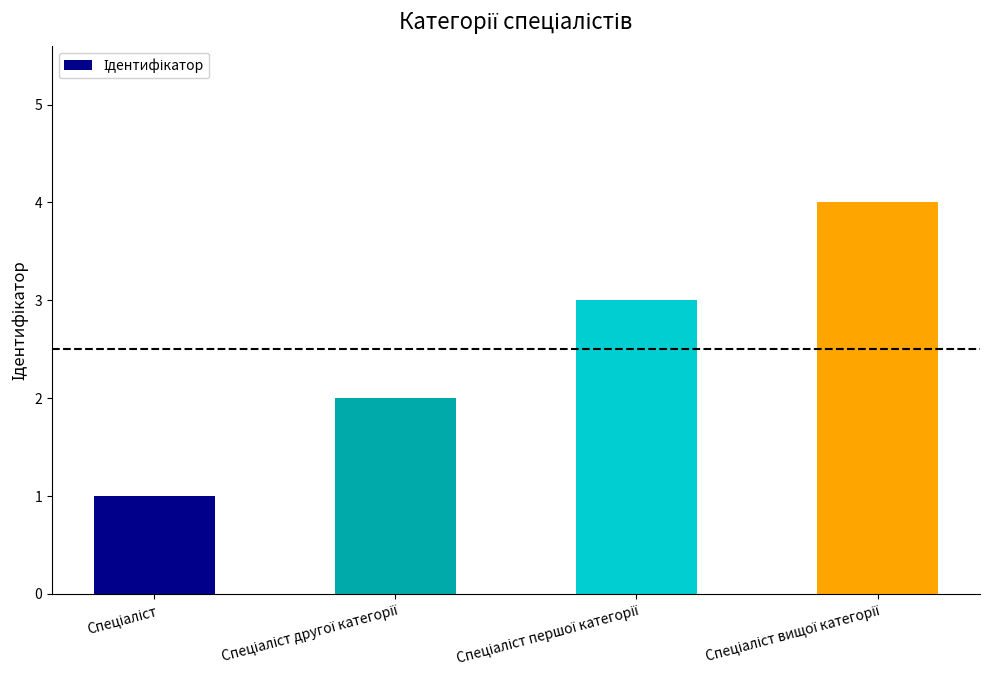

What is the sum of all values?

10